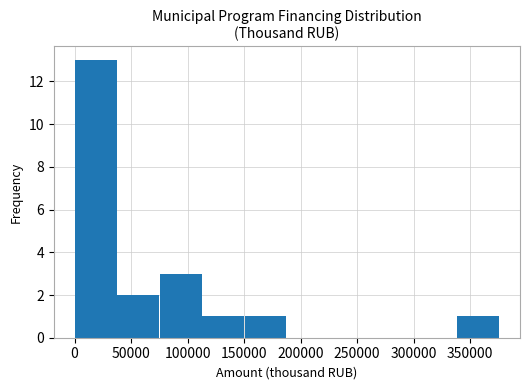

How tall is the bar that spans 75000 to 115000 on the x-axis? Neither the bar edges nor the heights are printed on the chart, so give them approximately, as read against the axes.

3